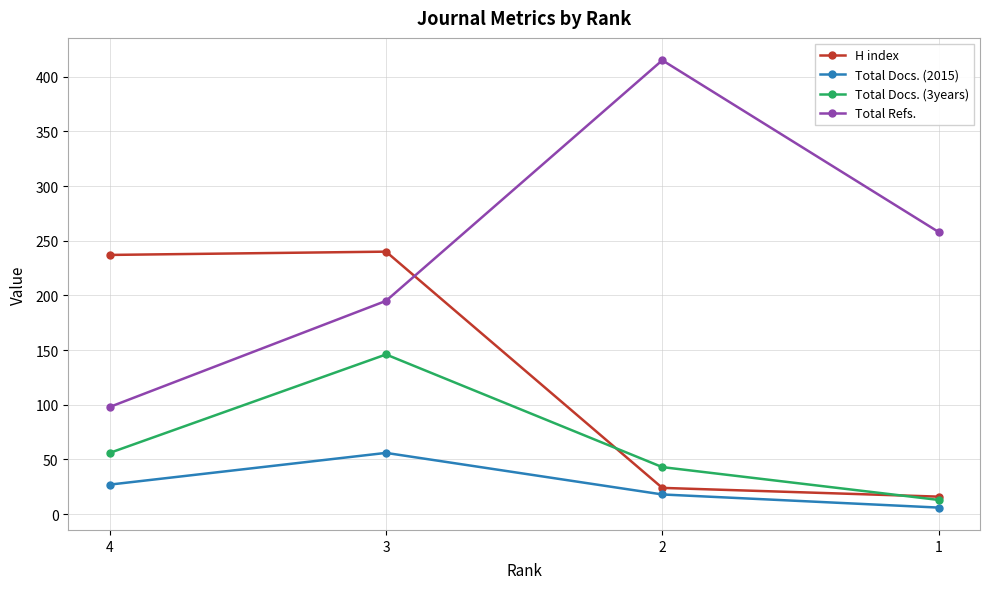

Reading left to right, extract all data points from this chart.

H index: 4=237	3=240	2=24	1=16
Total Docs. (2015): 4=27	3=56	2=18	1=6
Total Docs. (3years): 4=56	3=146	2=43	1=13
Total Refs.: 4=98	3=195	2=415	1=258